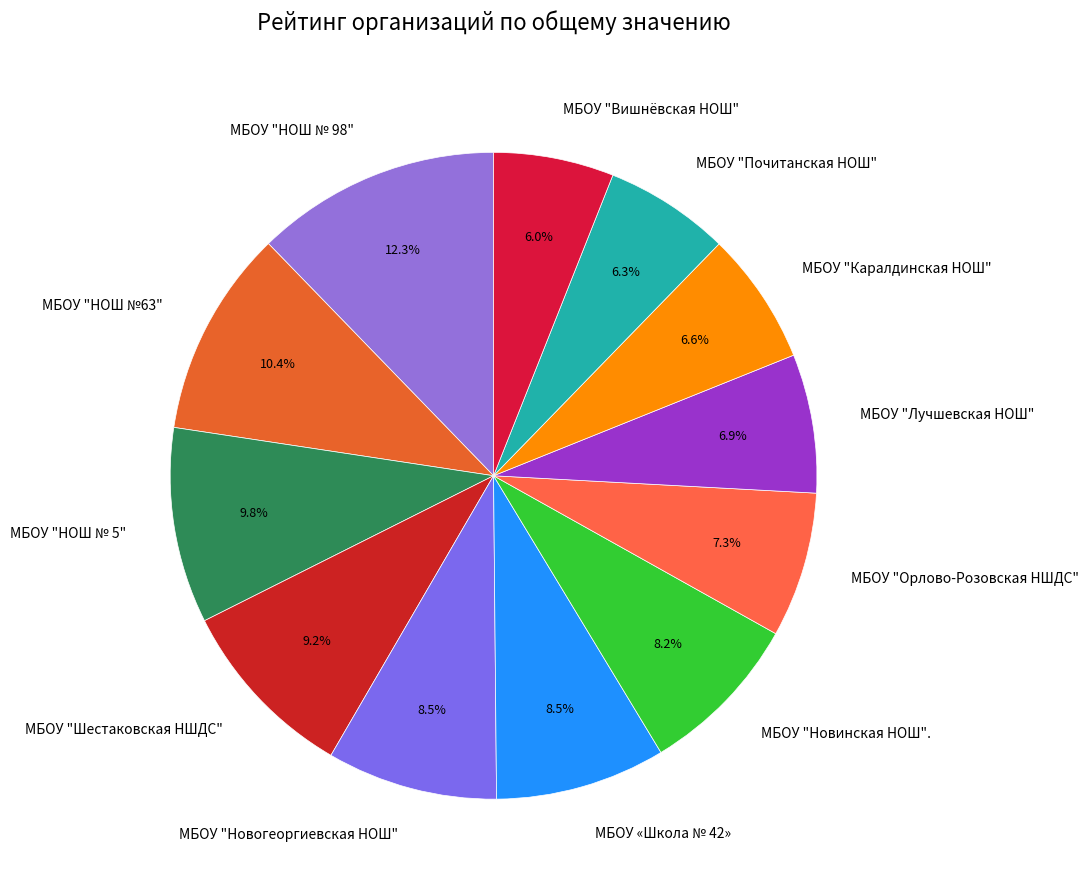

To the nearest percent, what is the difference between the largest and smallest slice percentages?

6%